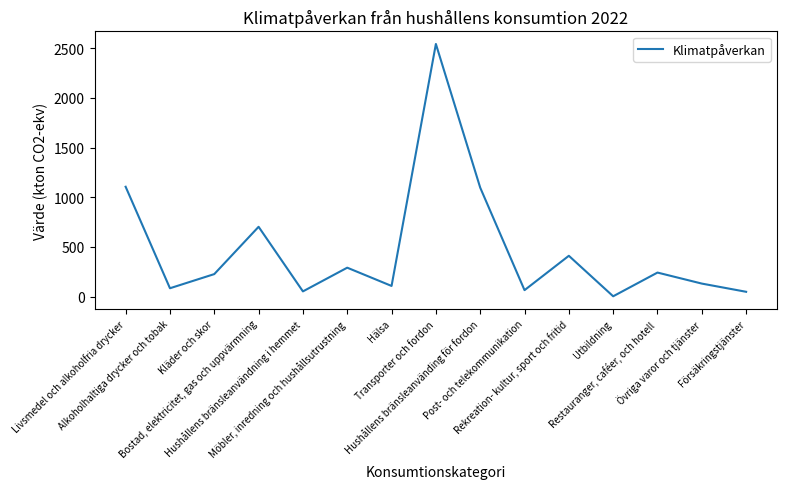

Between Rekreation- kultur, sport och fritid and Hushållens bränsleanvändning i hemmet, which is larger?

Rekreation- kultur, sport och fritid